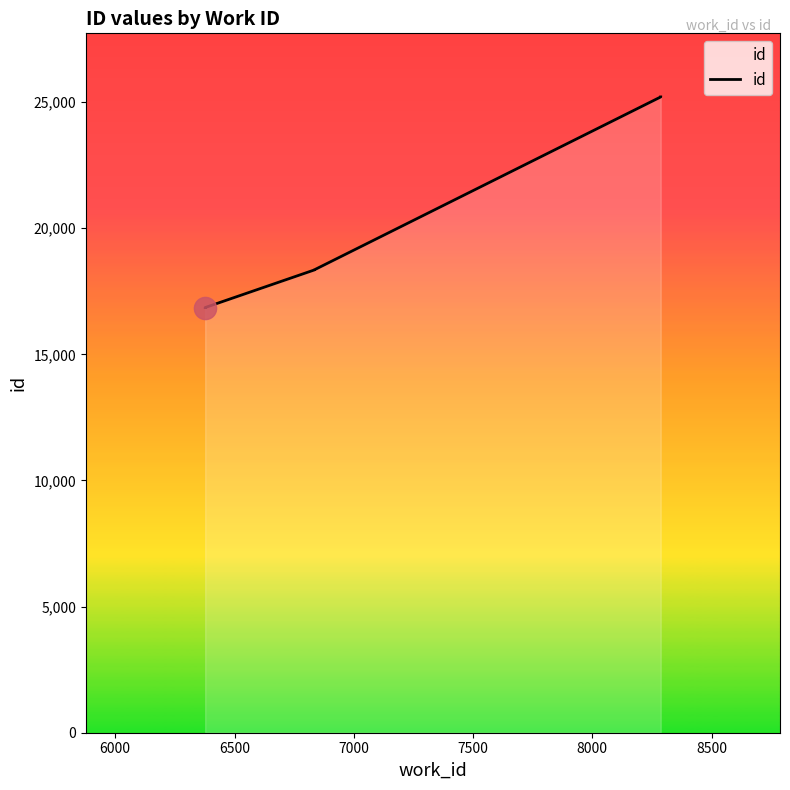

True or false: there are more than 0 points higher than both neighbors.

False